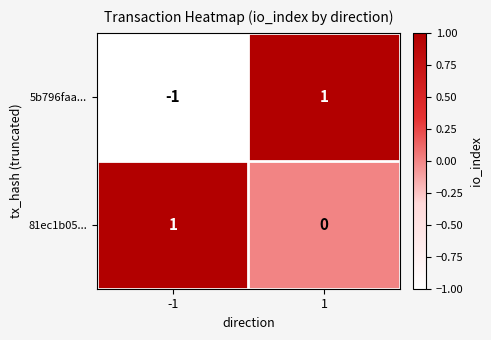

Reading right to left, what are all the values shown in this chart?

5b796faa...: 1=1	-1=-1
81ec1b05...: 1=0	-1=1